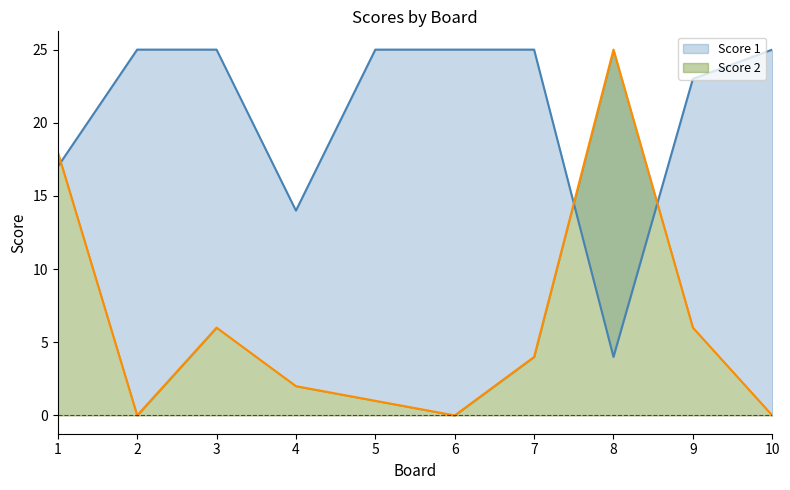

What is the sum of all Score 1 values?

208